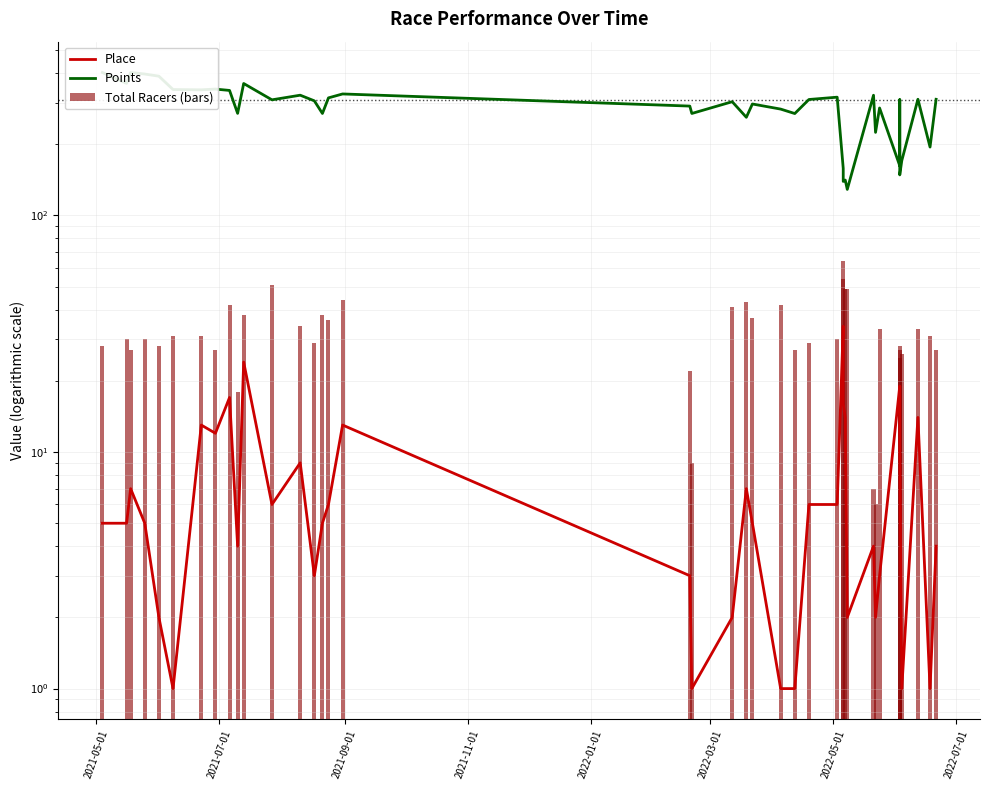

What is the difference between the maximum and second lowest values in the Total Racers (bars) series?

57.0